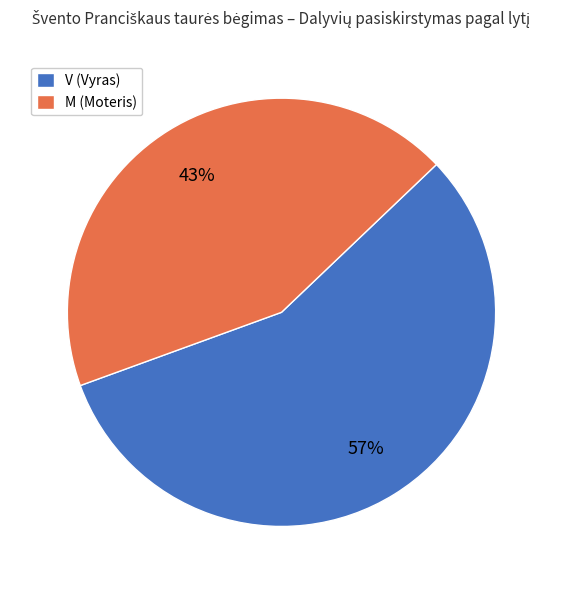

Rank the categories by value from lowest to highest.

M, V